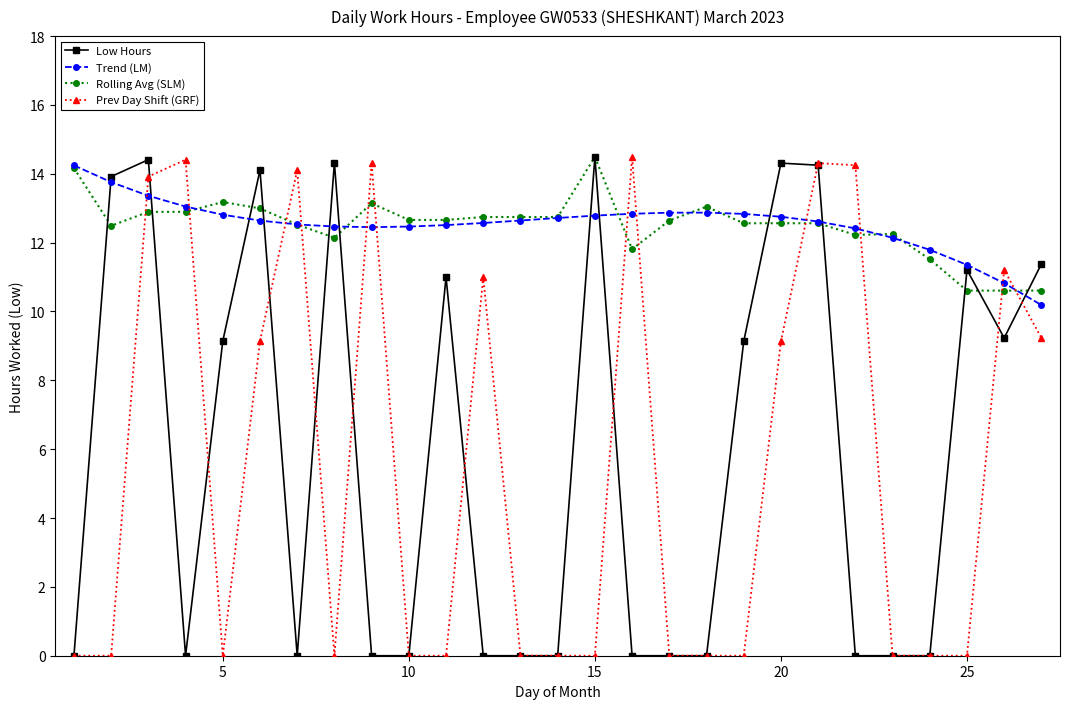

What is the value of the Rolling Avg (SLM) point at the 26th from the left?

10.6